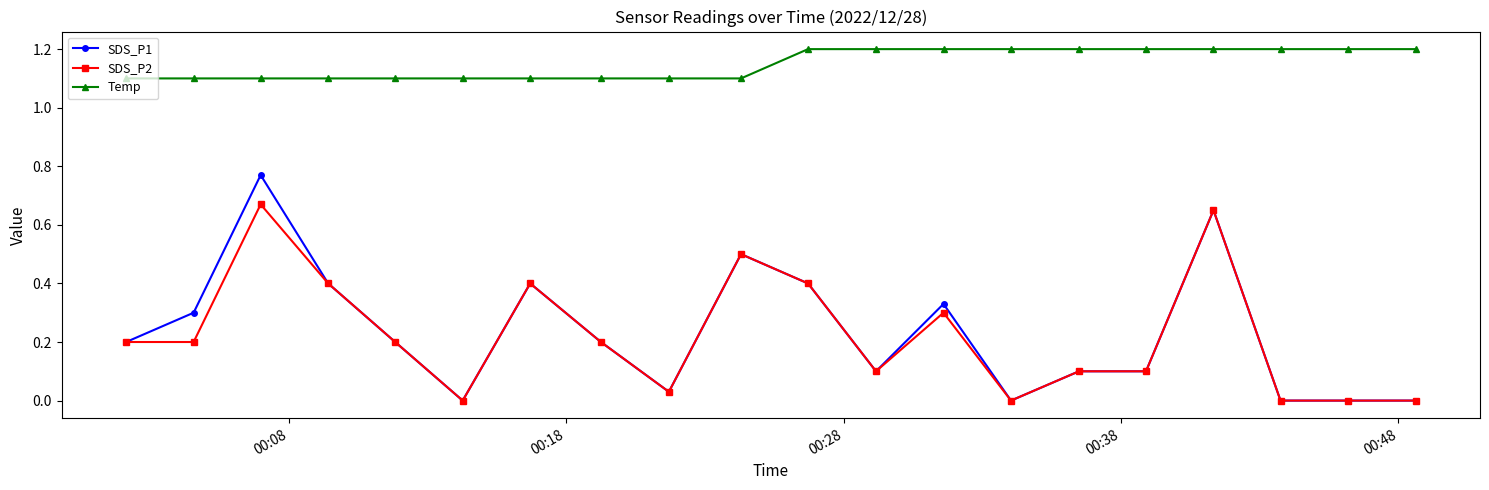

Which series has the largest range (max minus min)?

SDS_P1